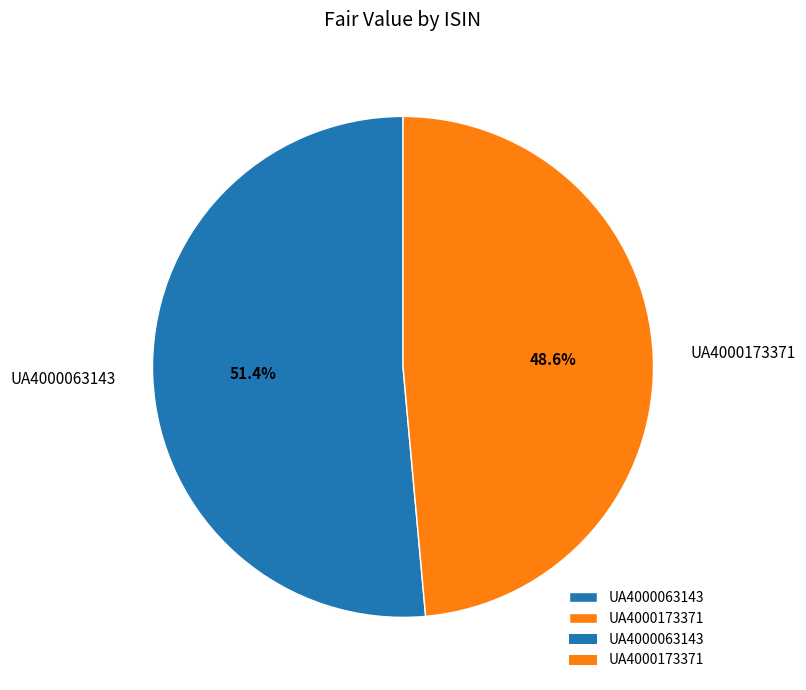

The UA4000063143 slice represents 65% of the pie. True or false?

False